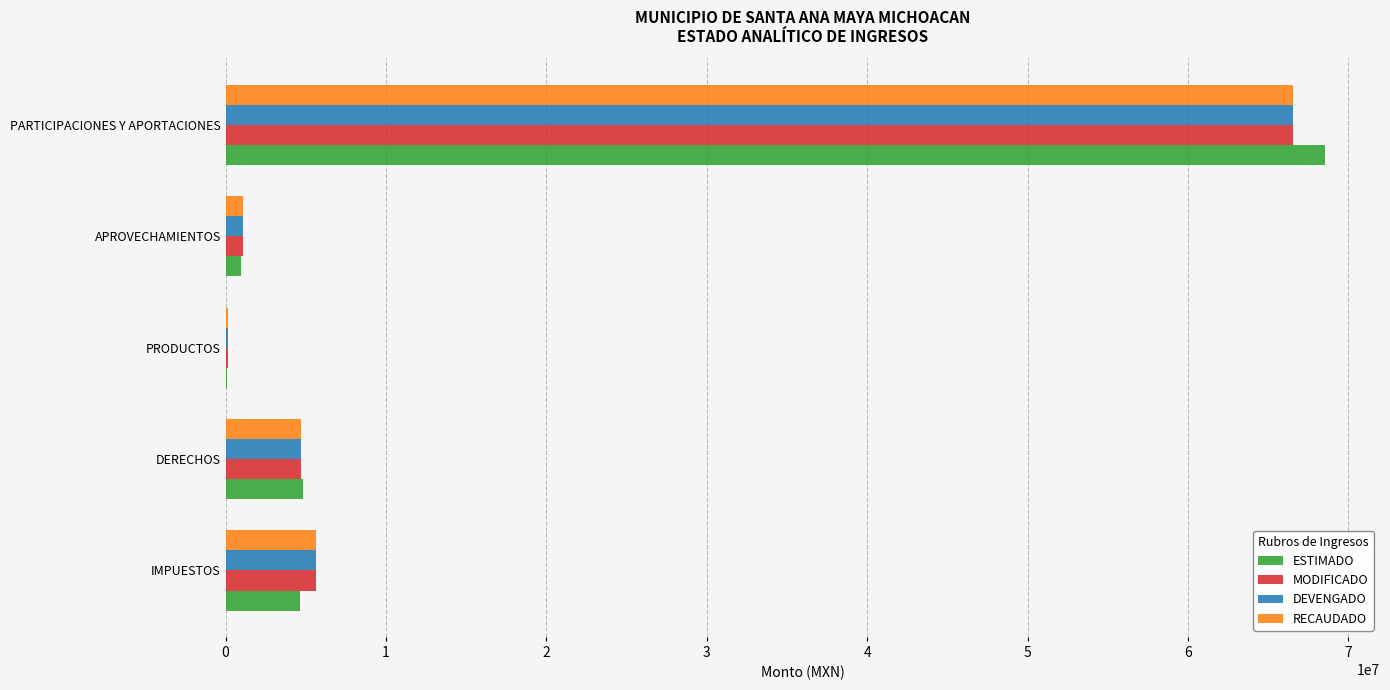

What is the total value across all series at IMPUESTOS?

21571143.0